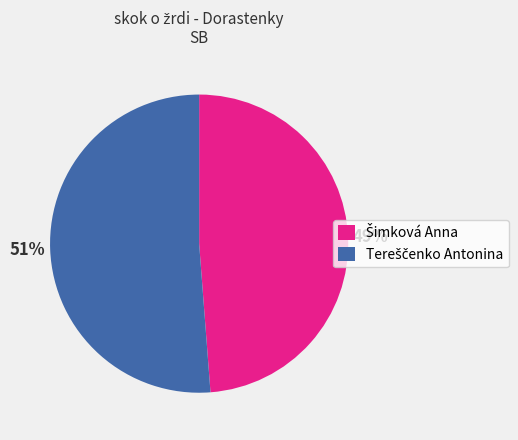

How many slices are in this pie chart?

2